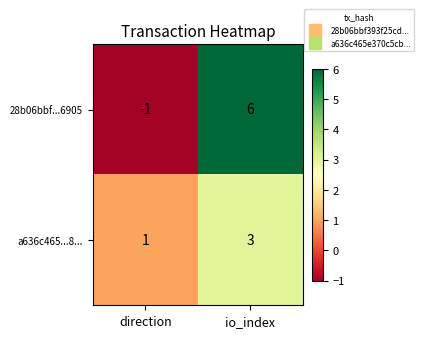

What is the difference between the highest and lowest values at io_index?

3